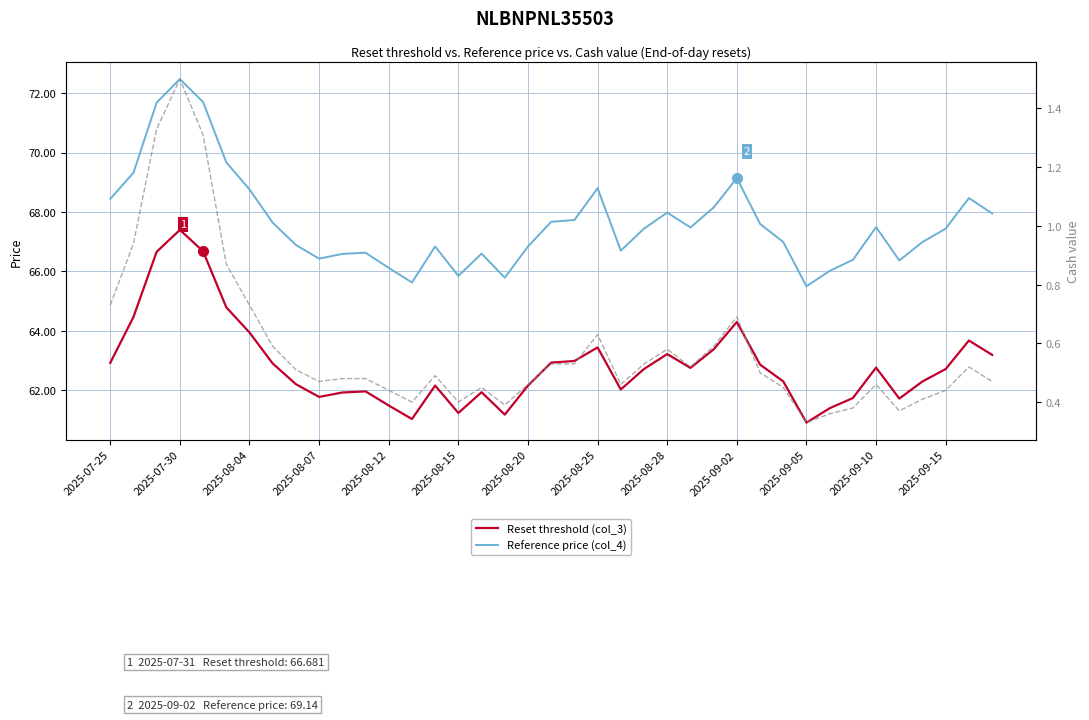

What is the average value of the Reference price (col_4) series?

67.6